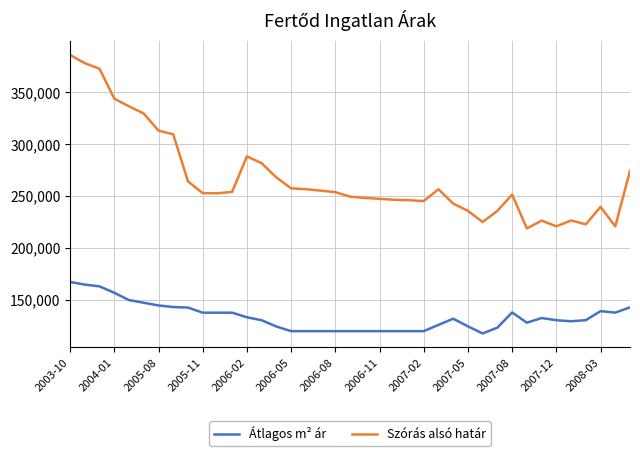

What is the maximum value for Szórás alsó határ?

386060